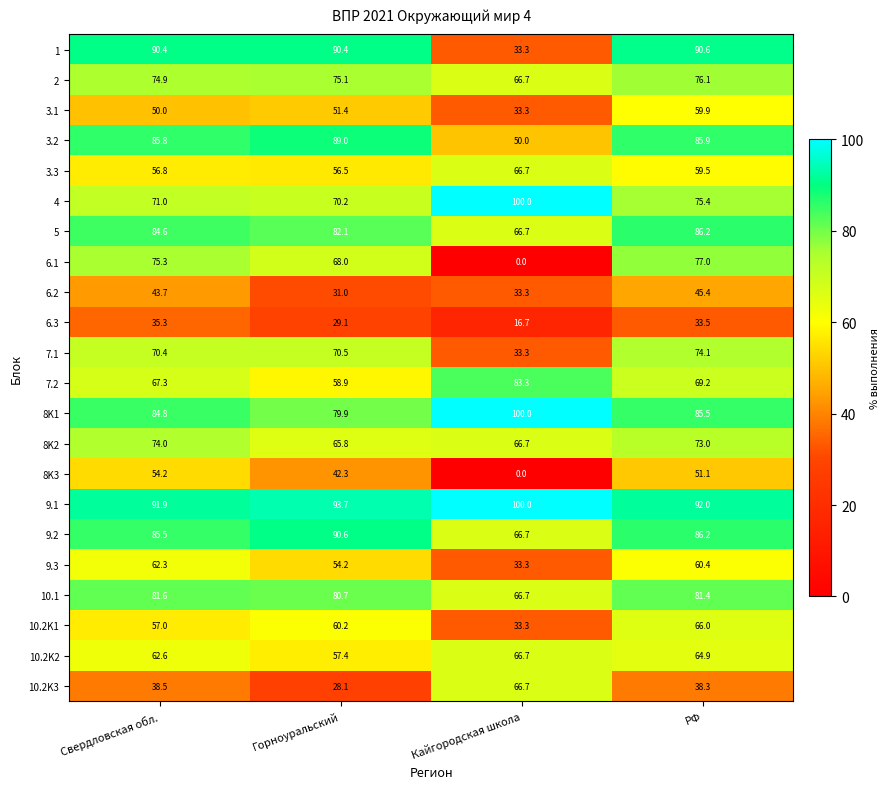

What is the maximum value shown in the chart?

100.0